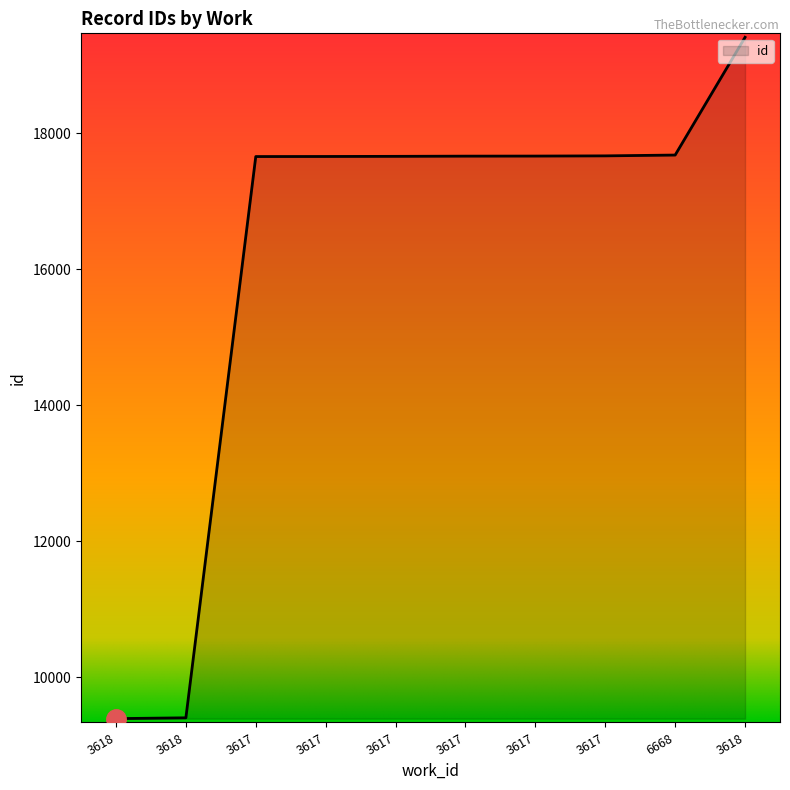

How many lines are shown in the chart?

1